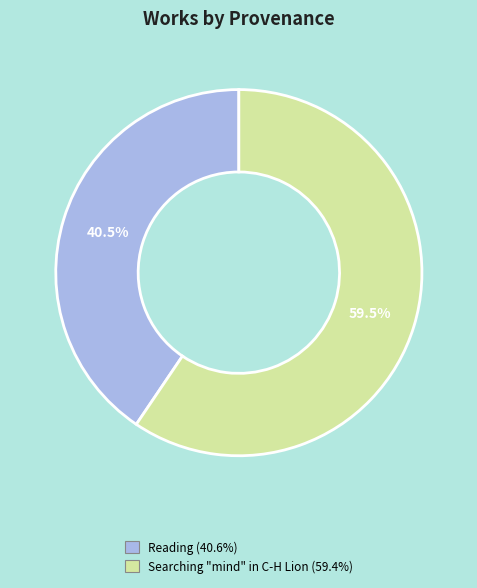

Is there a majority slice in this chart?

Yes